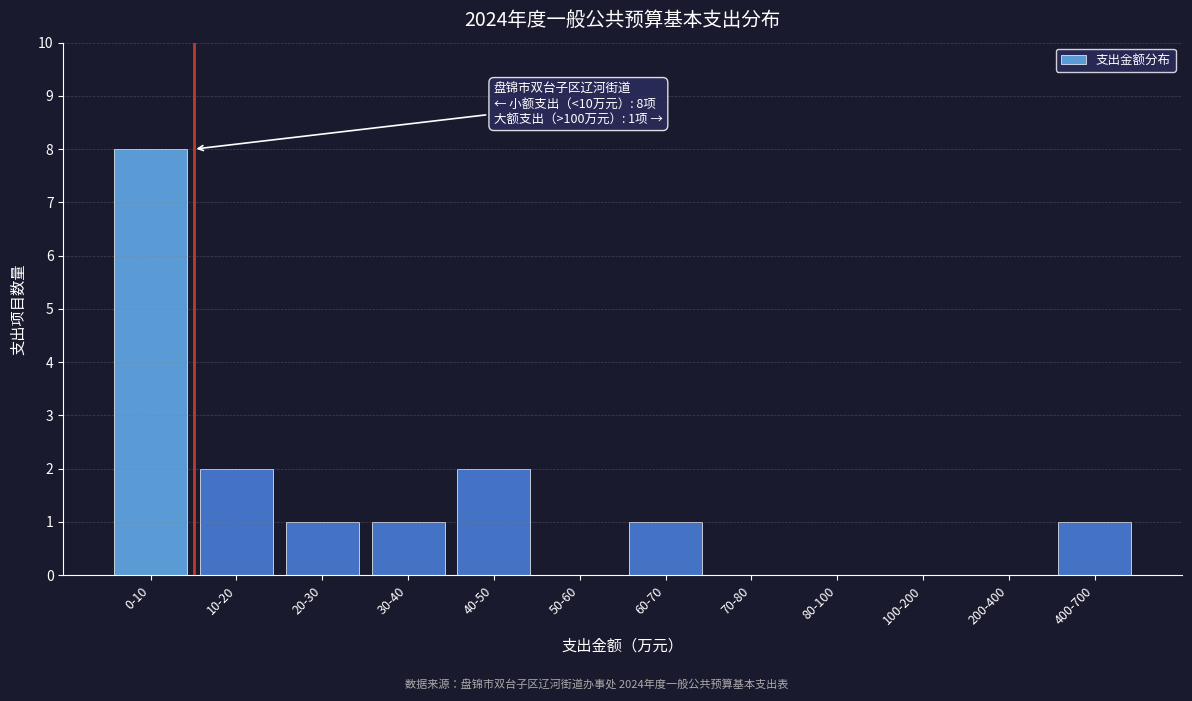

Reading left to right, what are all the values shown in this chart?

0-10=8	10-20=2	20-30=1	30-40=1	40-50=2	50-60=0	60-70=1	70-80=0	80-100=0	100-200=0	200-400=0	400-700=1